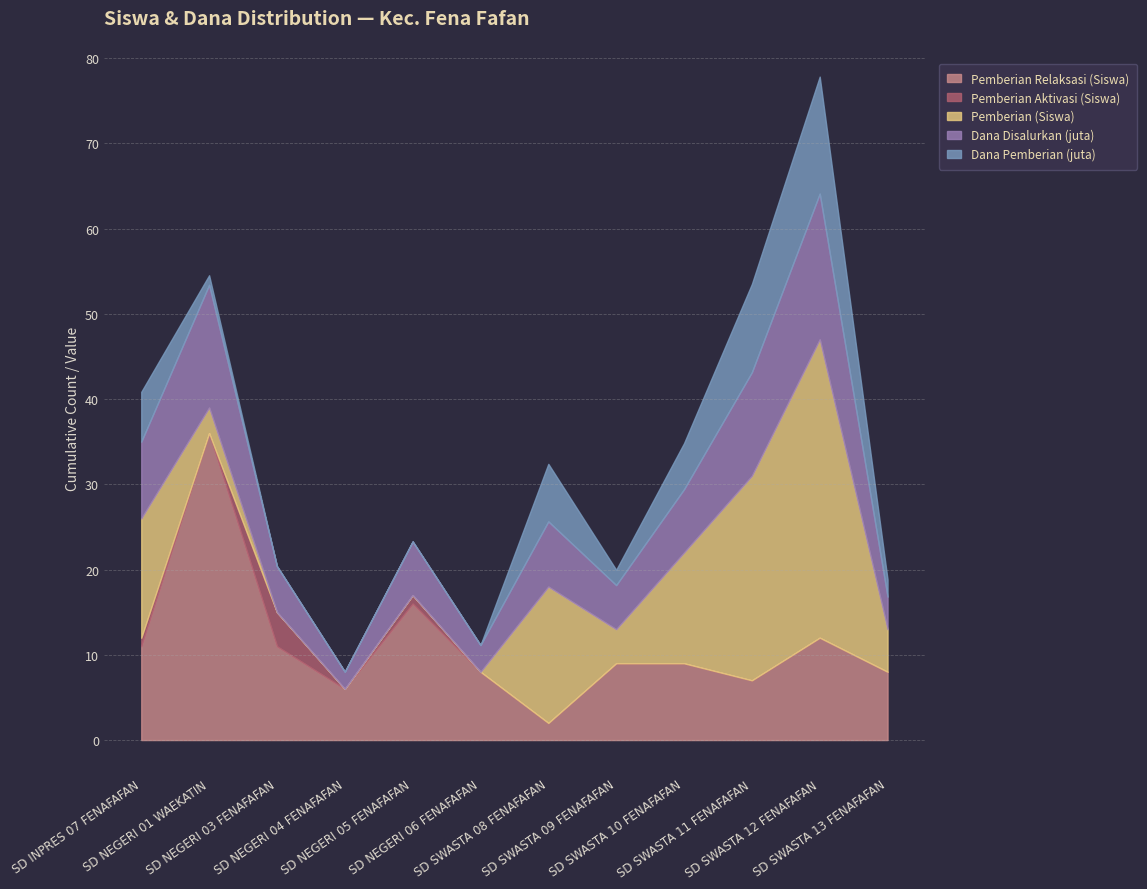

Between SD SWASTA 08 FENAFAFAN and SD NEGERI 04 FENAFAFAN, which is larger?

SD NEGERI 04 FENAFAFAN